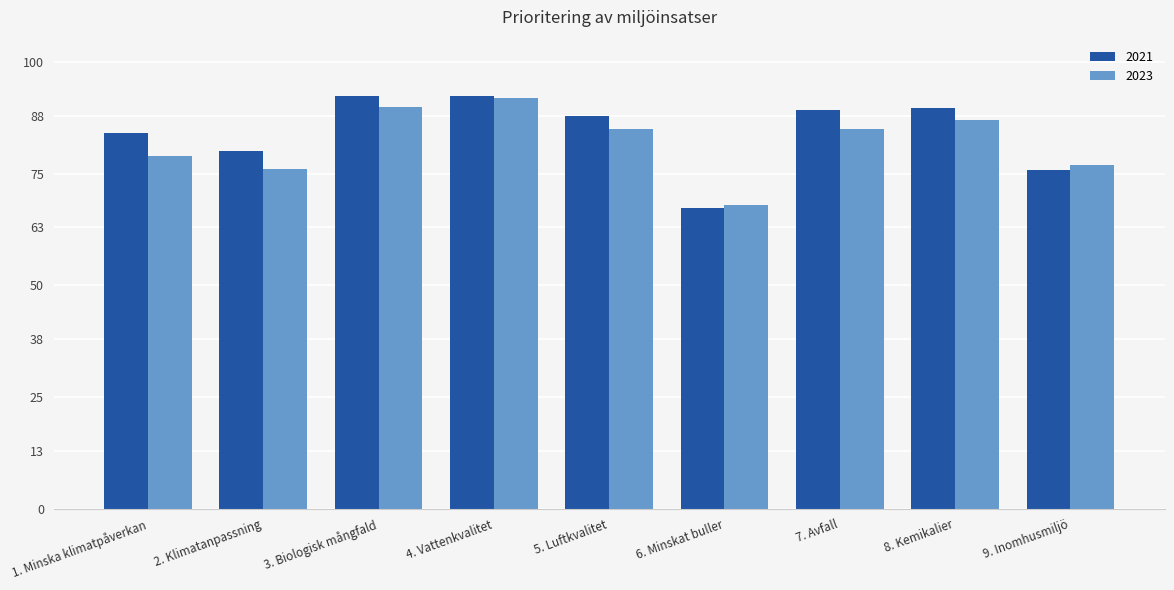

Between 5. Luftkvalitet and 6. Minskat buller, which series saw the biggest shift?

2021